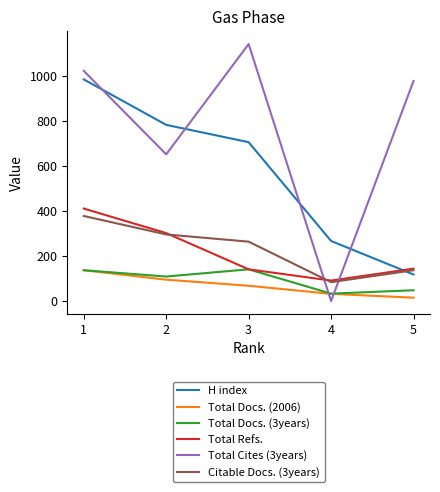

Which series has the largest total across all categories?

Total Cites (3years)